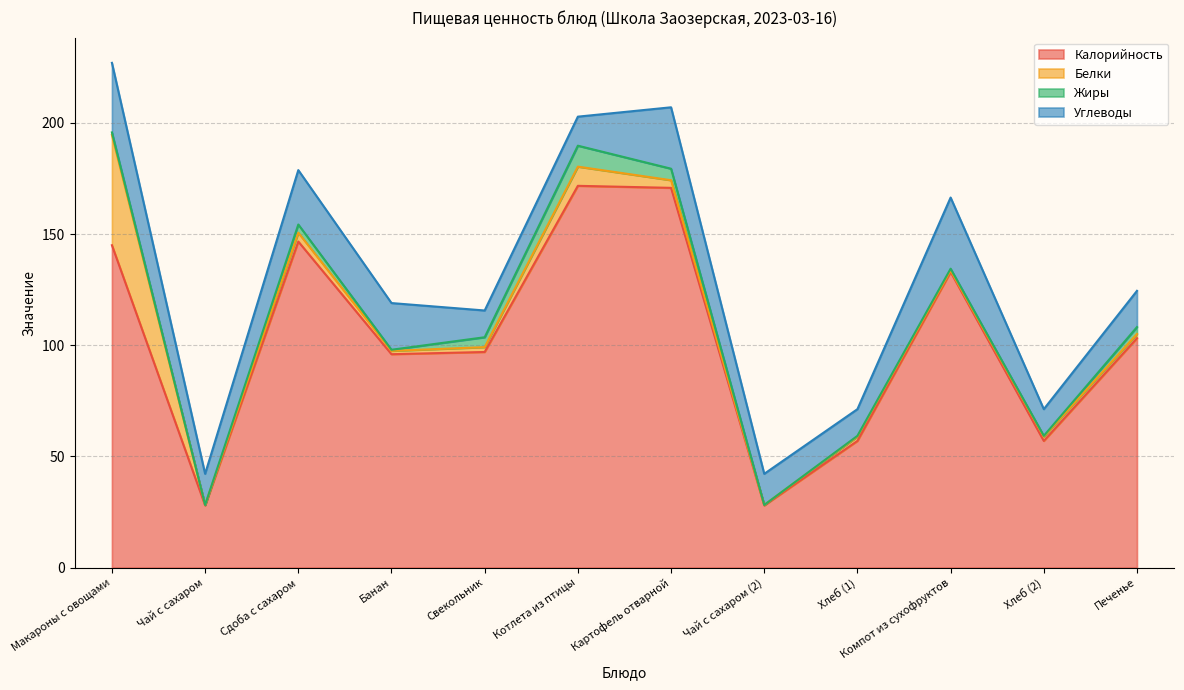

What is the maximum value for Жиры?

9.4